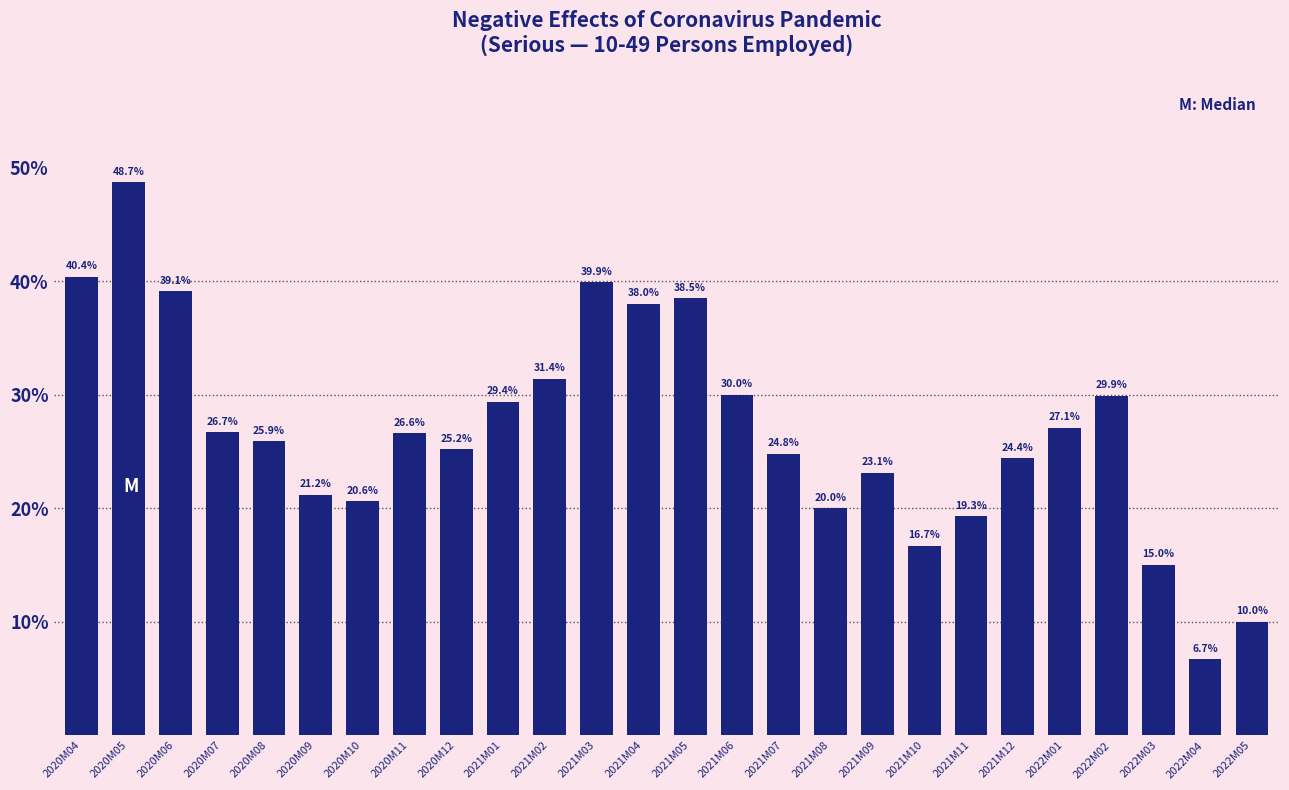

Reading left to right, what are all the values shown in this chart?

40.4	48.7	39.1	26.7	25.9	21.2	20.6	26.6	25.2	29.4	31.4	39.9	38.0	38.5	30.0	24.8	20.0	23.1	16.7	19.3	24.4	27.1	29.9	15.0	6.7	10.0